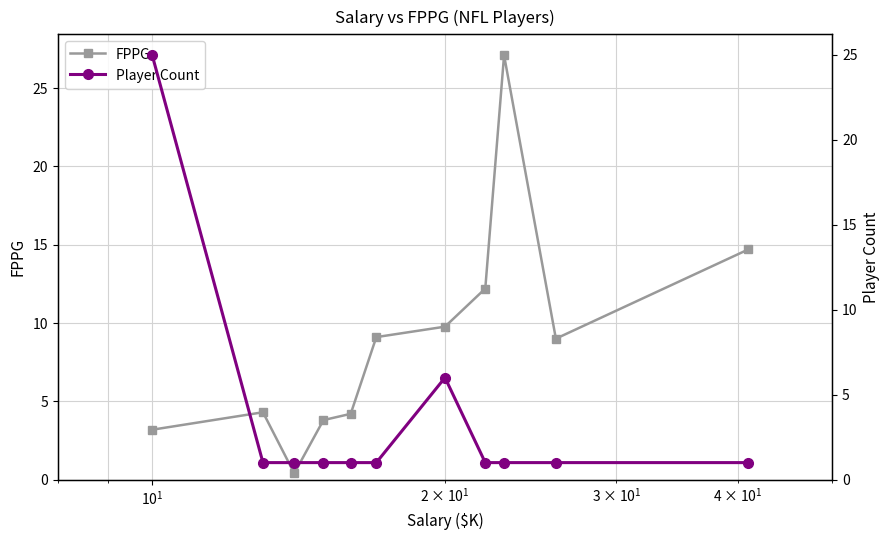

How many interior local peaks does the FPPG series have?

2